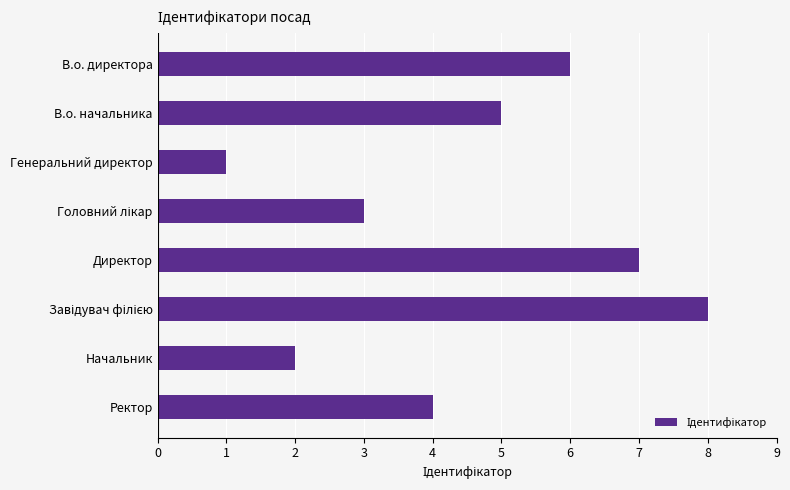

How many data points does each series have?

8